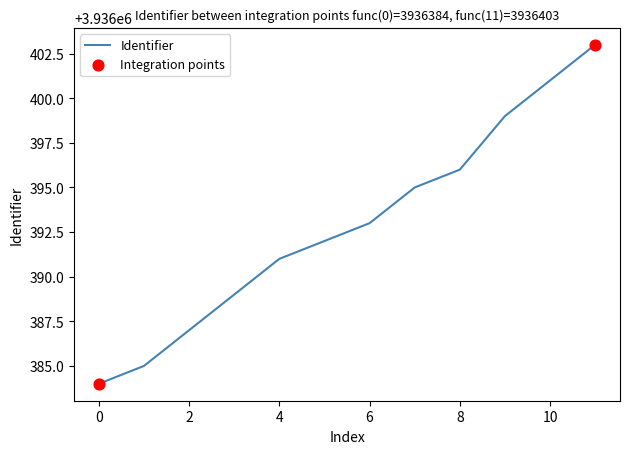

What is the difference between the maximum and minimum values?

19